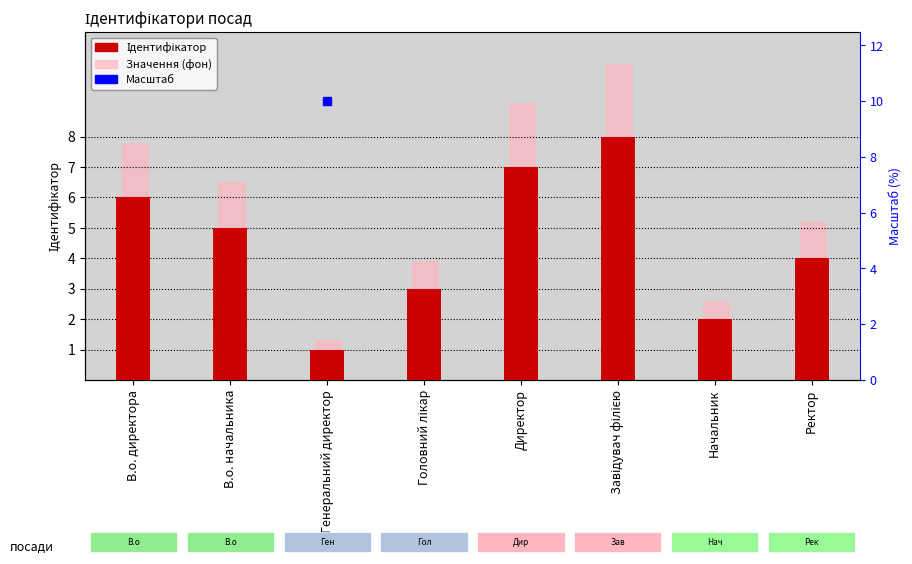

What is the sum of the Значення (фон) values at Головний лікар and Директор?

13.0